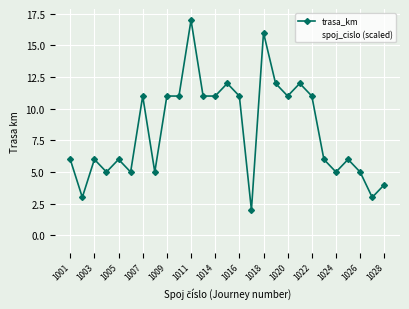

What is the value of the trasa_km point at the 1st from the left?

6.0